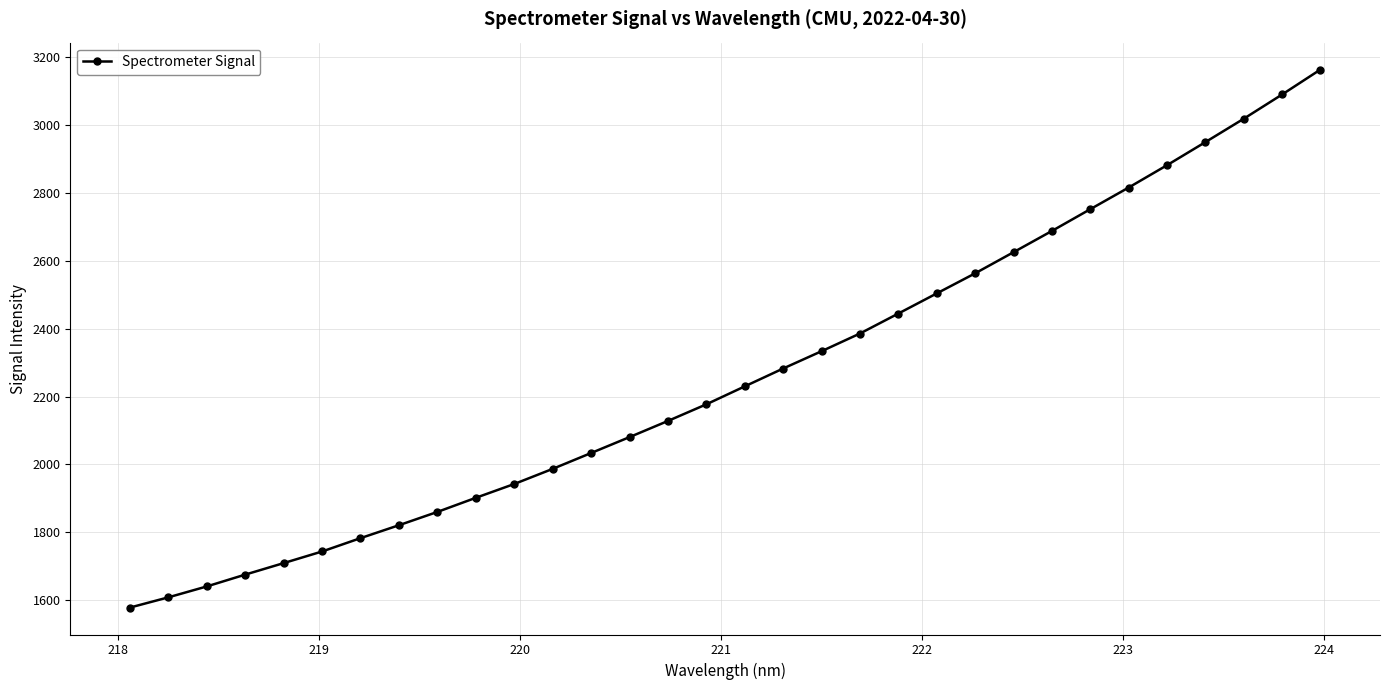

Reading left to right, list all the values displayed in this chart.

1578.3	1608.5	1640.6	1675.5	1709.4	1743.6	1782.9	1821.0	1860.2	1901.8	1942.4	1987.0	2033.7	2080.5	2128.1	2177.1	2230.0	2282.6	2333.6	2385.7	2444.6	2503.8	2563.0	2625.2	2687.8	2751.9	2815.7	2881.5	2949.5	3018.4	3089.9	3163.4